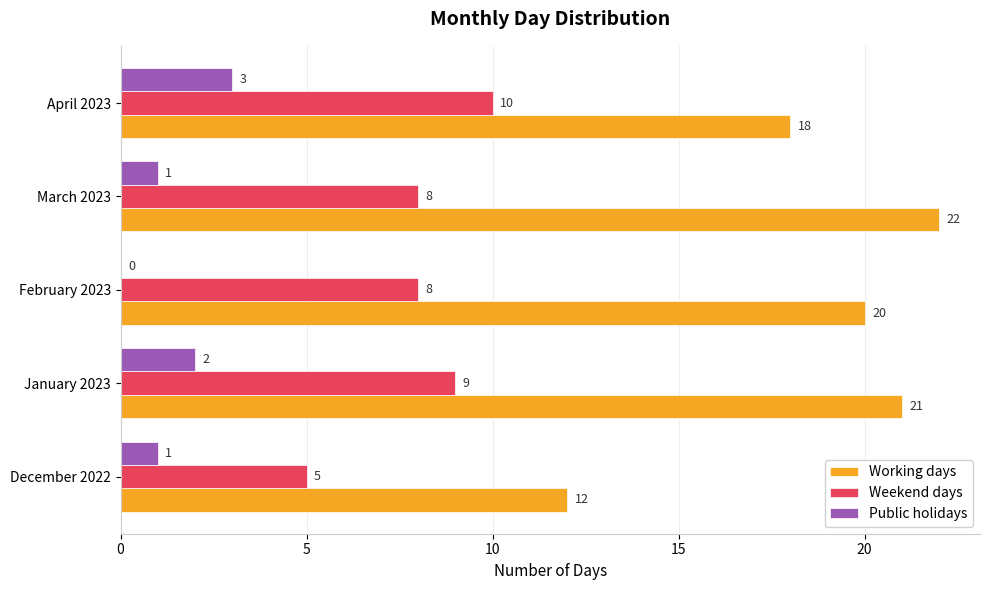

How many Public holidays values are between 1 and 2?

3